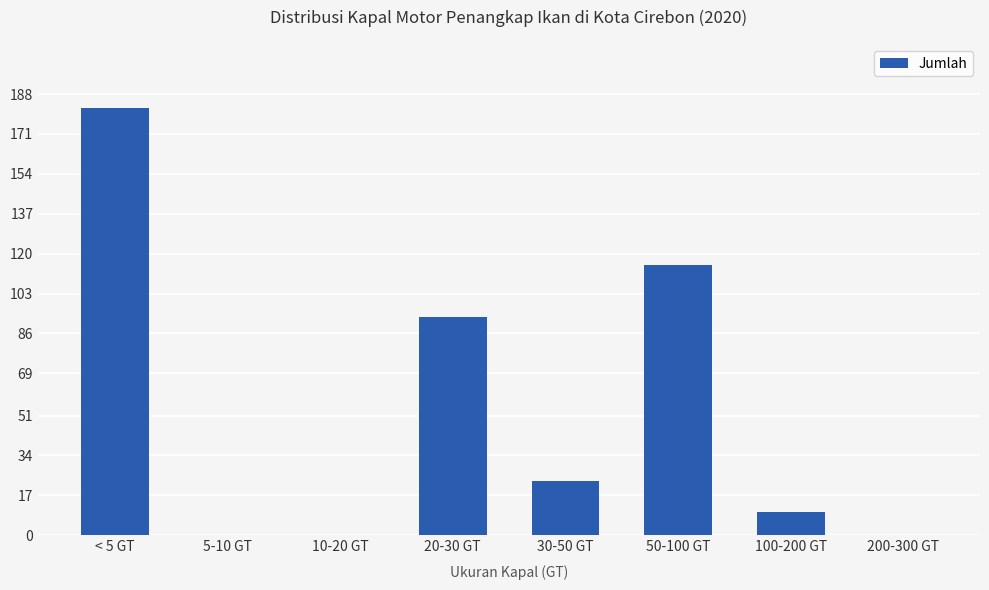

What is the sum of all values?

423